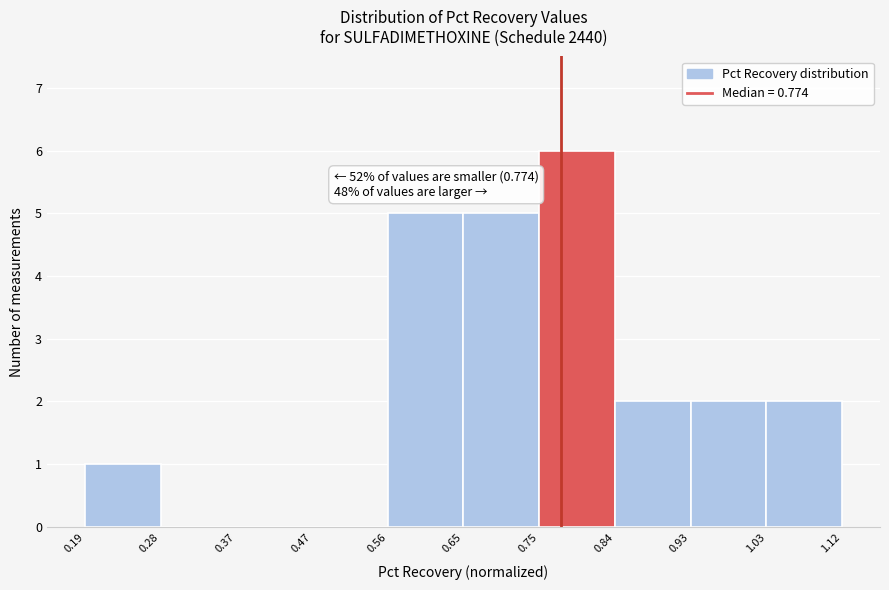

Over which range of the x-axis is the bar tallest?

0.75 to 0.84